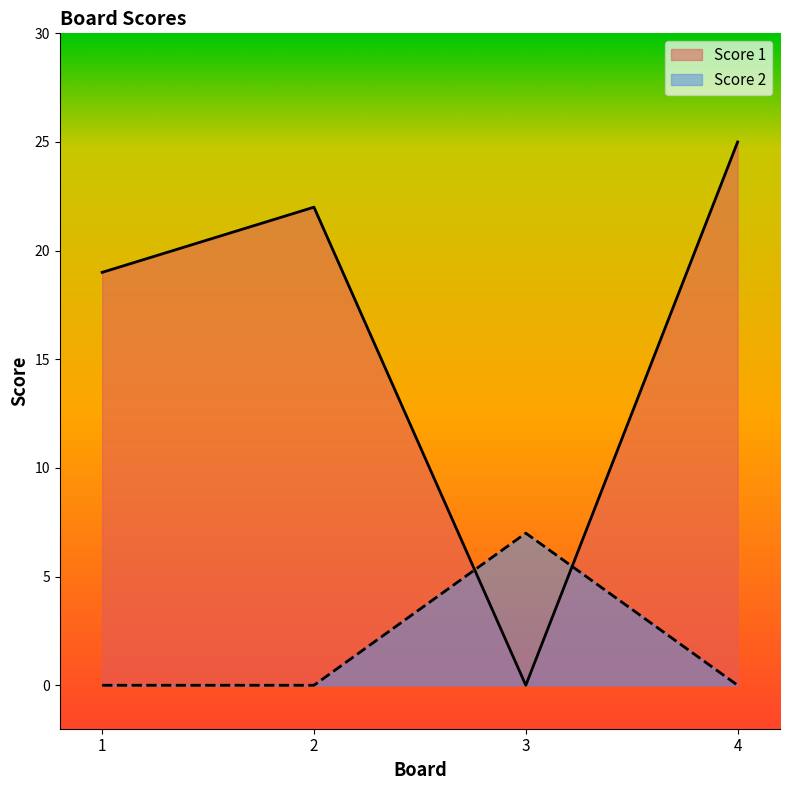

The Score 1 series shows 19 at 1. True or false?

True